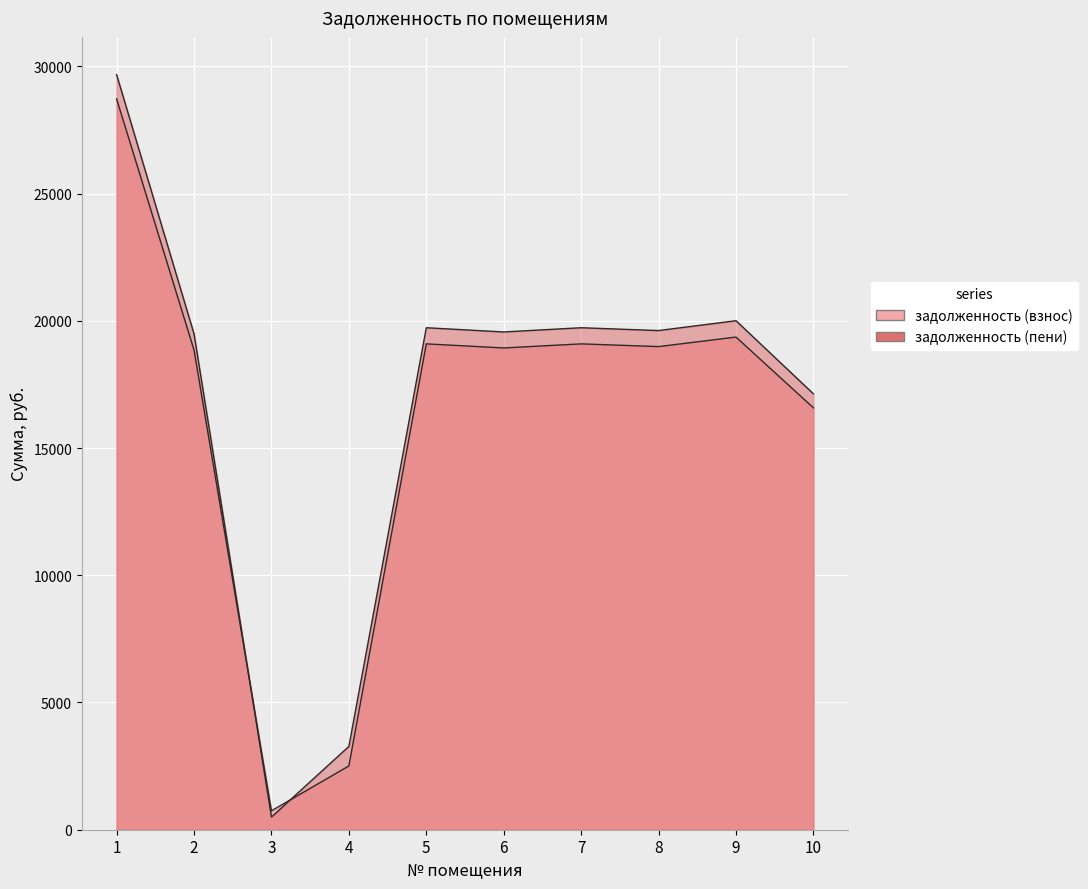

How many interior local peaks does the задолженность (пени) series have?

3